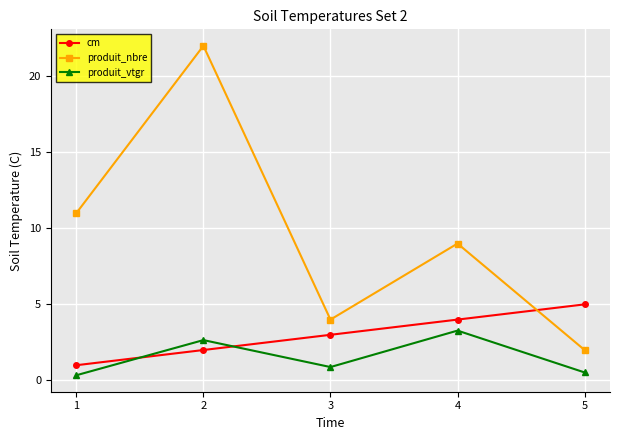

What is the average value of the produit_vtgr series?

1.5